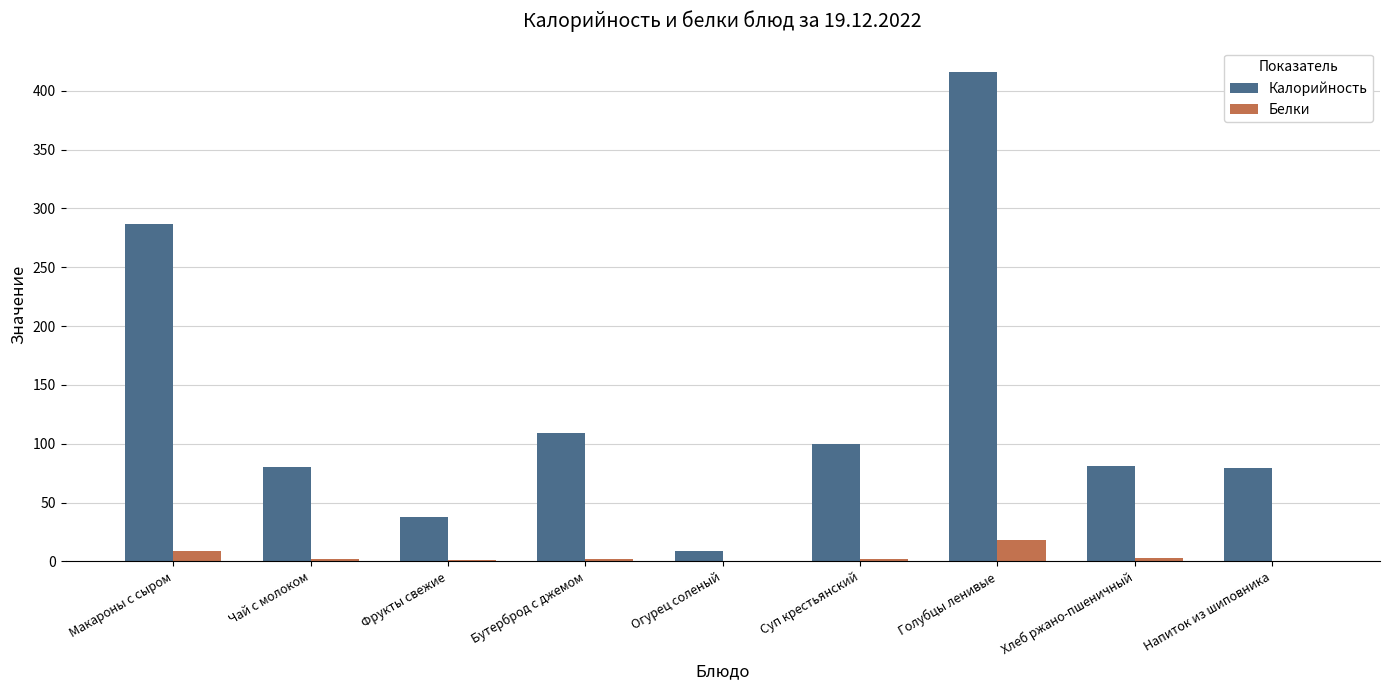

At which category is the sum across all series the highest?

Голубцы ленивые